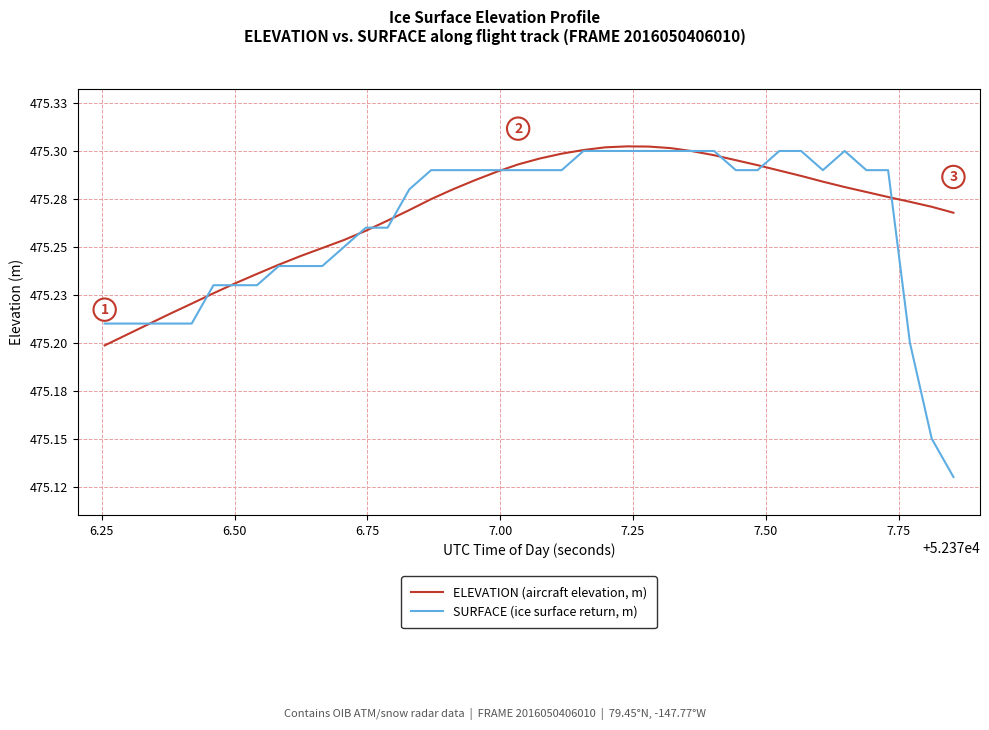

What are all the series names shown in the legend?

ELEVATION (aircraft elevation, m), SURFACE (ice surface return, m)